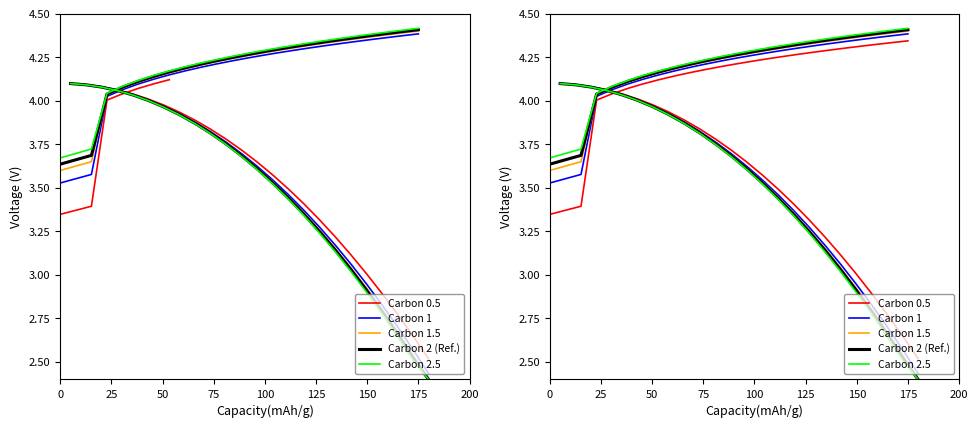

At 175, list the series in order from smallest to largest.

Carbon 0.5, Carbon 1, Carbon 1.5, Carbon 2 (Ref.), Carbon 2.5